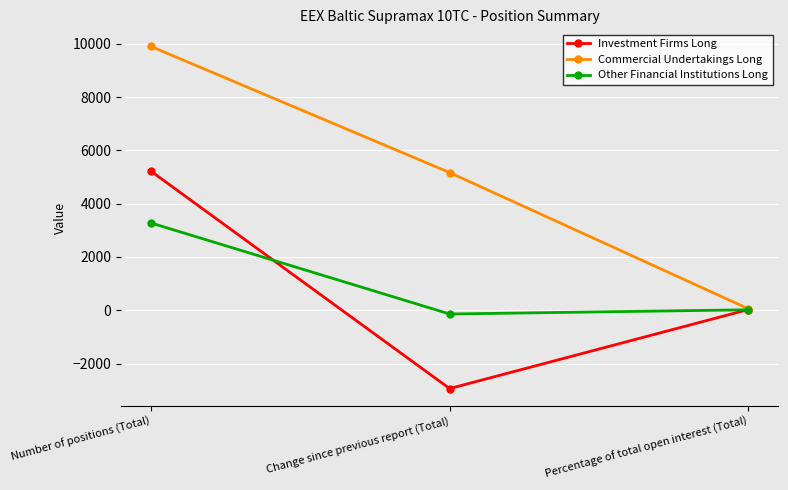

What is the average value of the Commercial Undertakings Long series?

5039.4